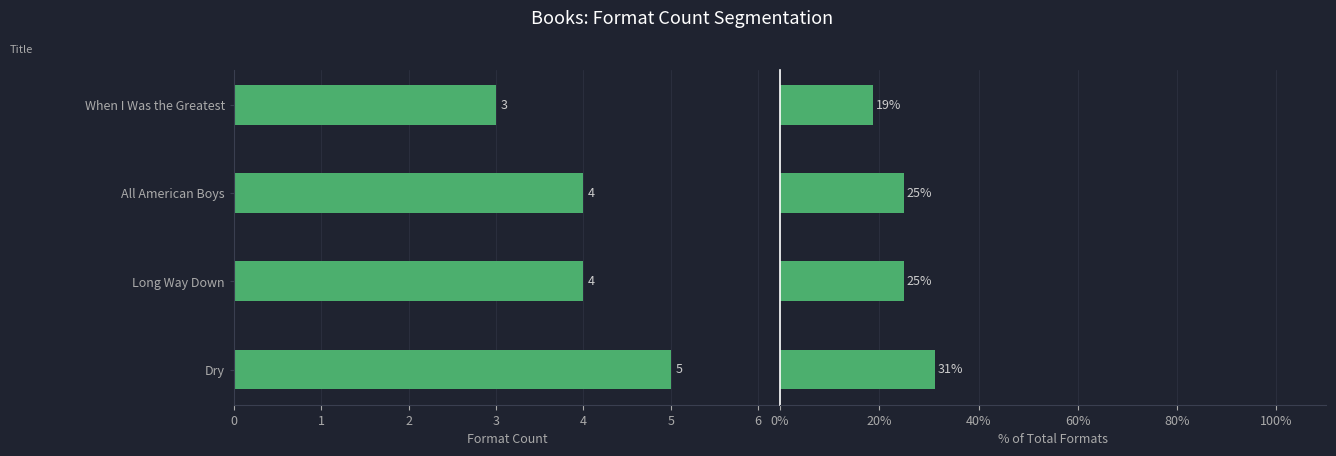

What is the sum of the Format Count values at 3 and 2?

7.0